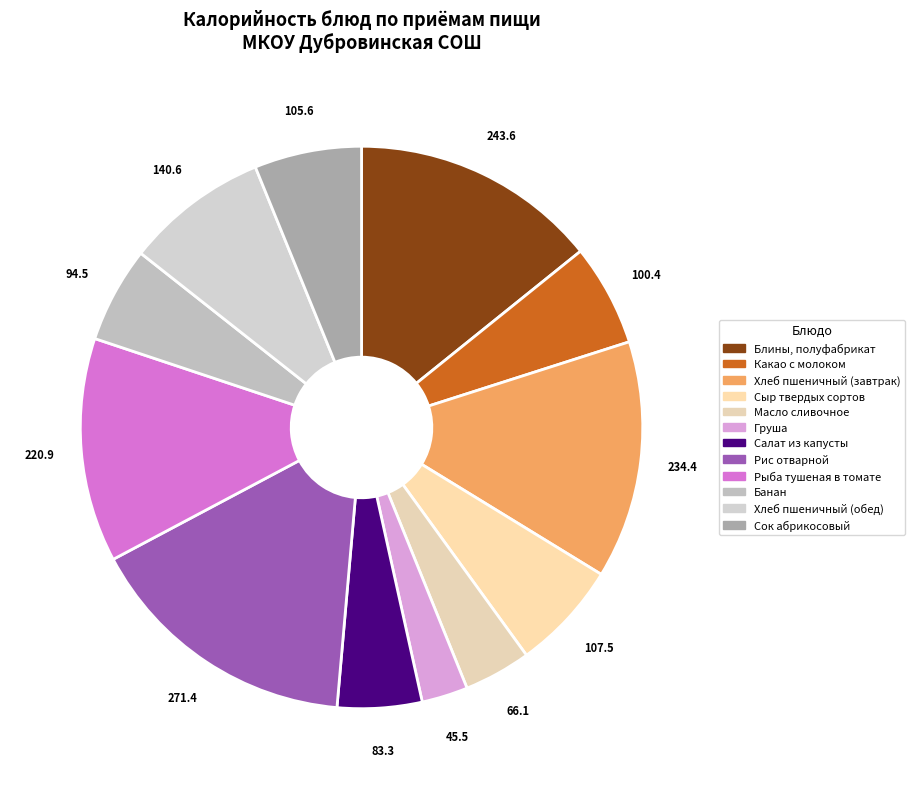

Do Рис отварной and Банан together represent more than half of the pie?

No